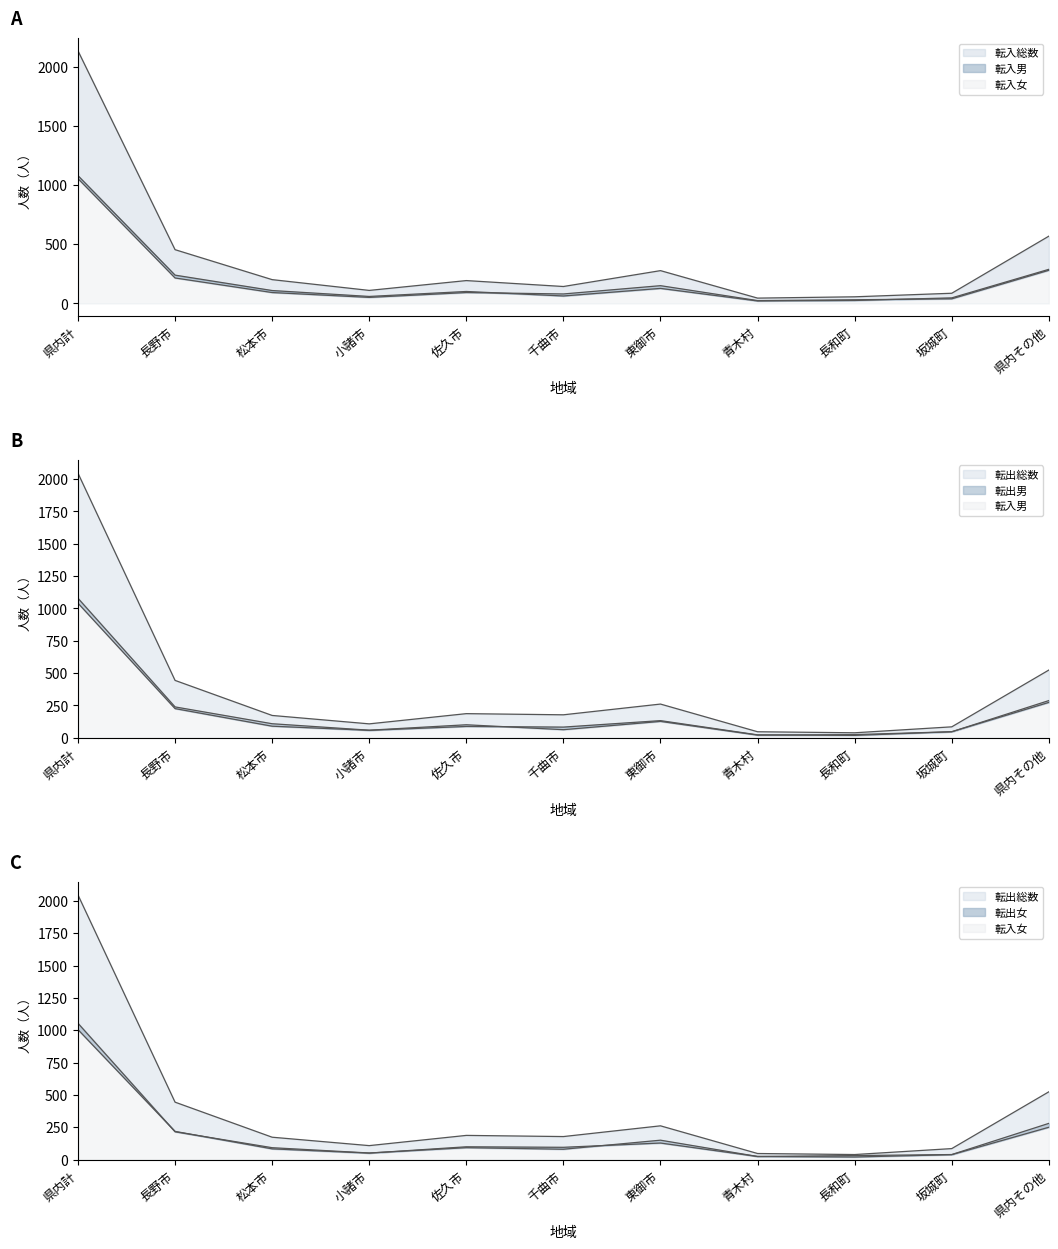

List the series in order of their peak value, highest first.

転入総数, 転出総数, 転入男, 転入女, 転出男, 転出女